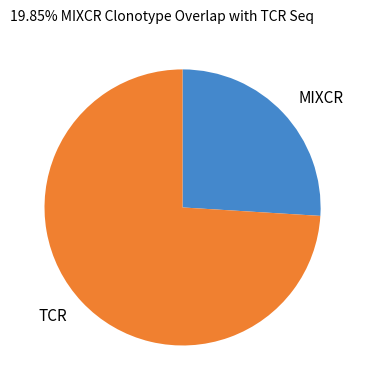

Count the number of slices in the pie.

2